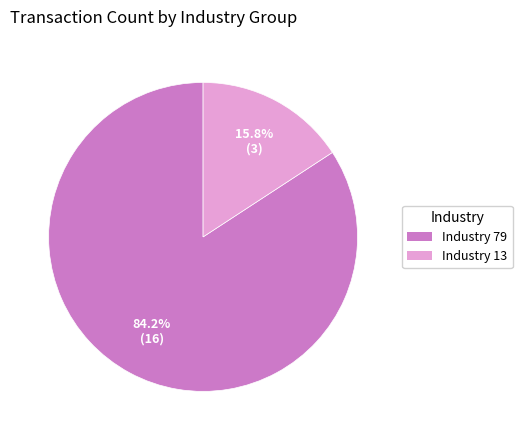

Which category has the biggest portion of the pie?

Industry 79